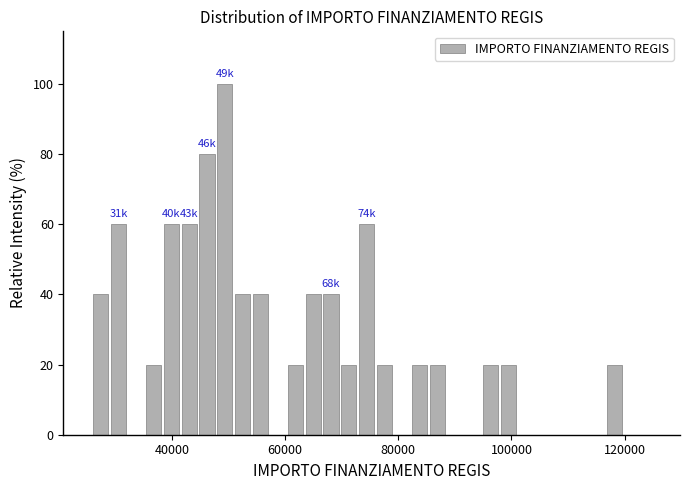

Read against the x-axis, roughly where is the centre of the tallest bar?

50000